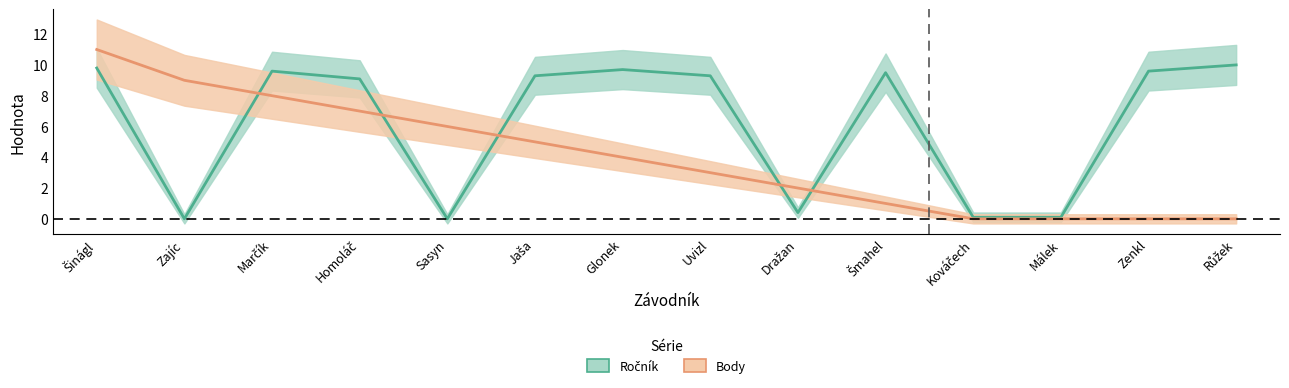

Between Dražan and Růžek, which series saw the biggest shift?

Ročník